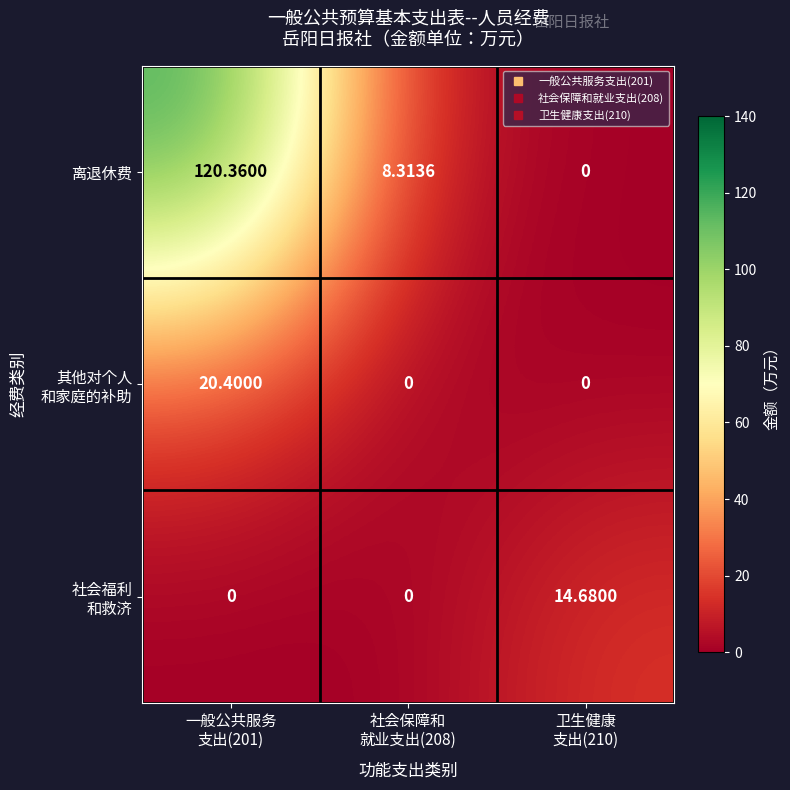

Which series has the largest total across all categories?

离退休费